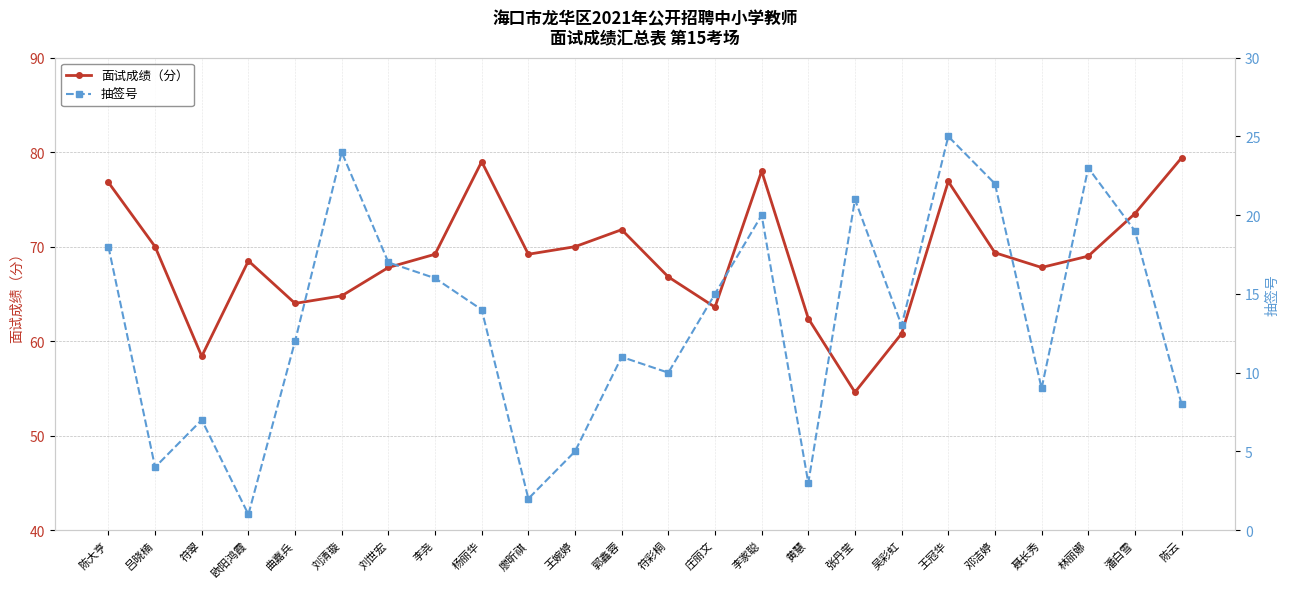

Is this an area chart (filled region under the line)?

No